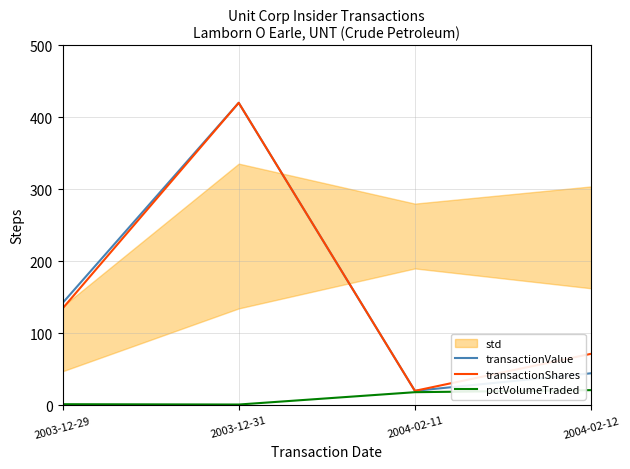

True or false: transactionShares and pctVolumeTraded intersect in this chart.

False